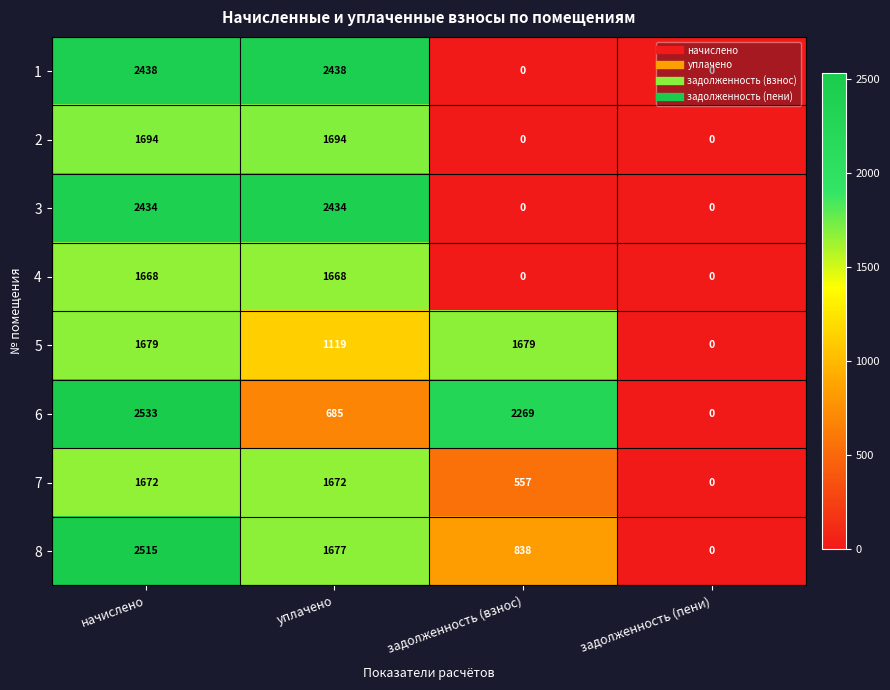

What is the greatest value displayed?

2533